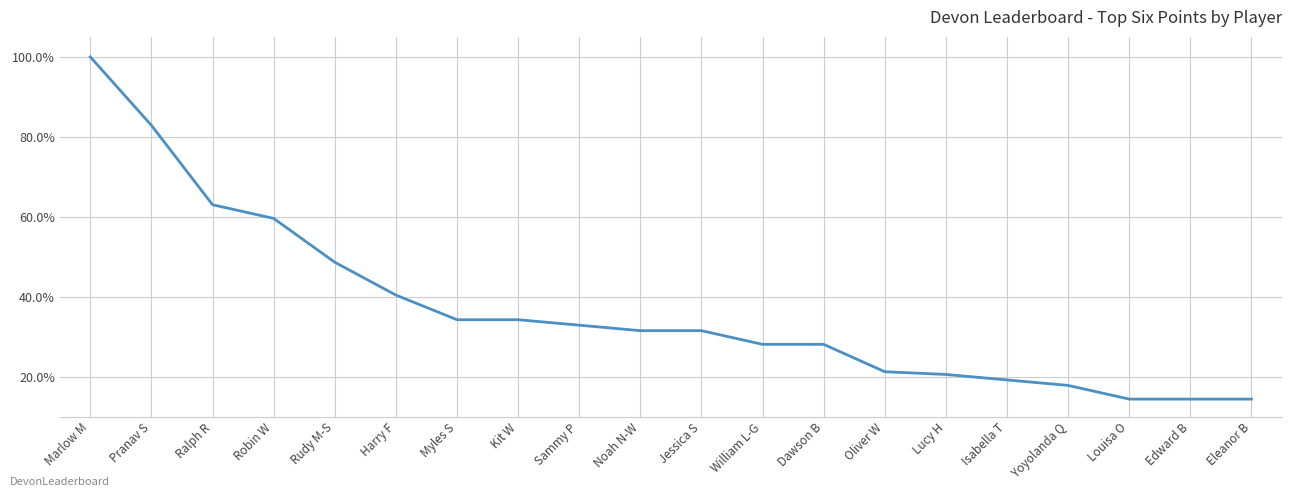

True or false: the data shows 0.2 at Lucy H.

True